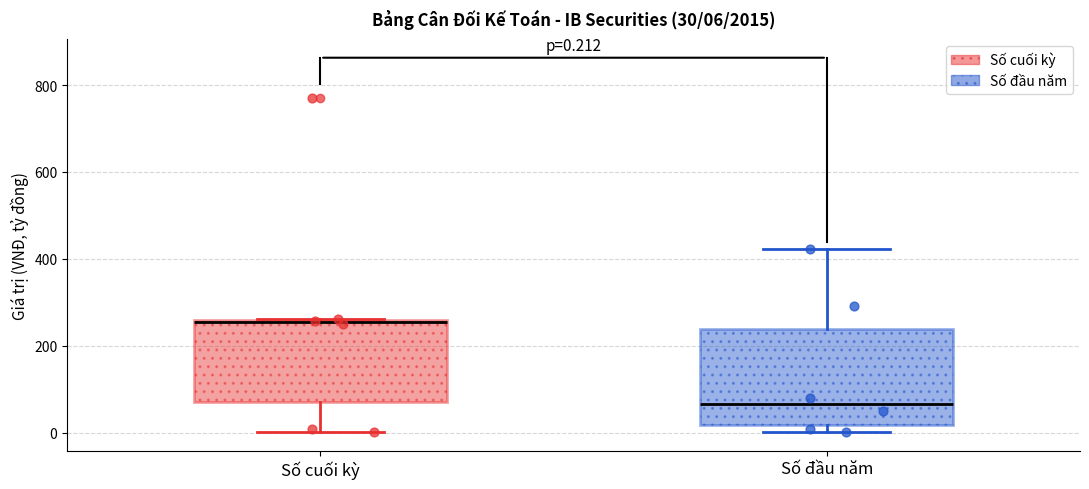

Which box is the tallest, from its lower edge to its upper edge?

Số đầu năm